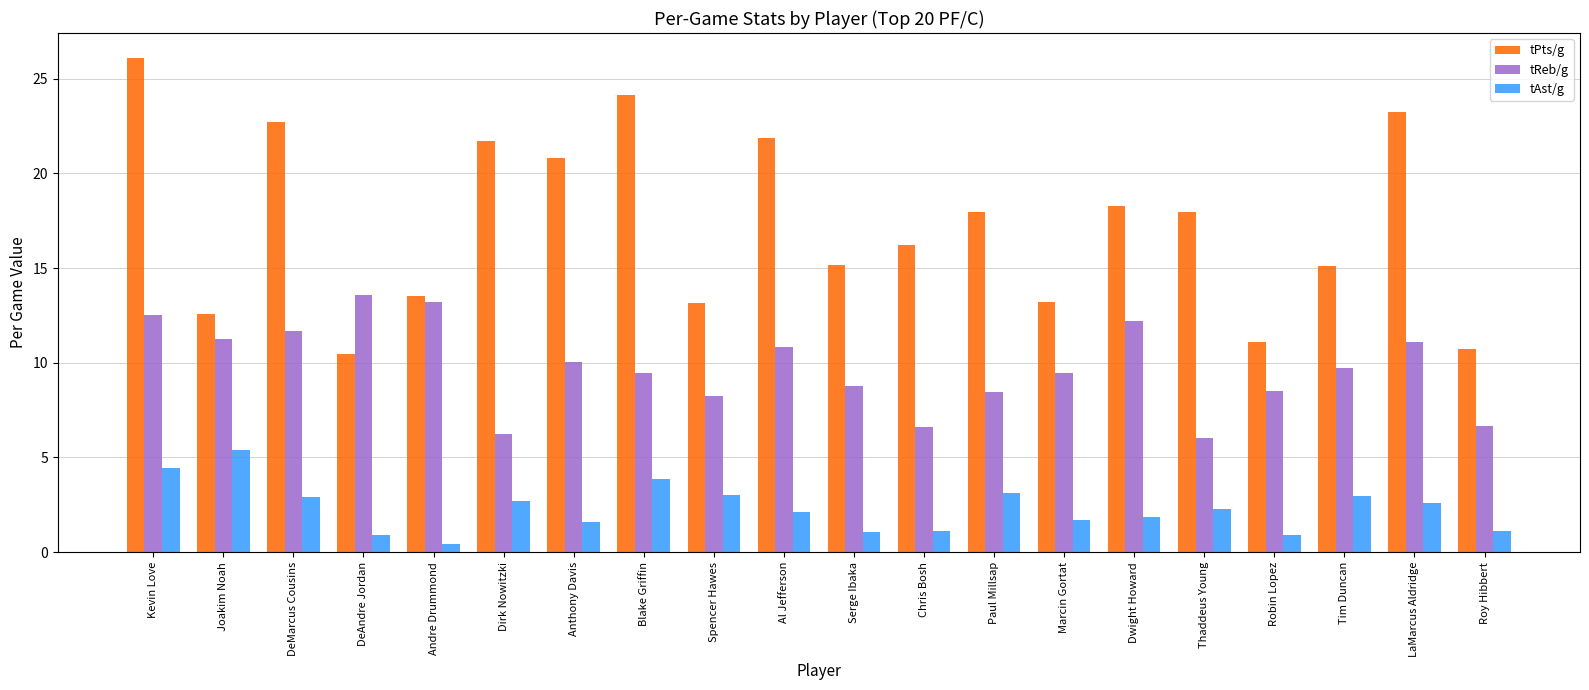

The value of tPts/g at Chris Bosh is 23.8. True or false?

False